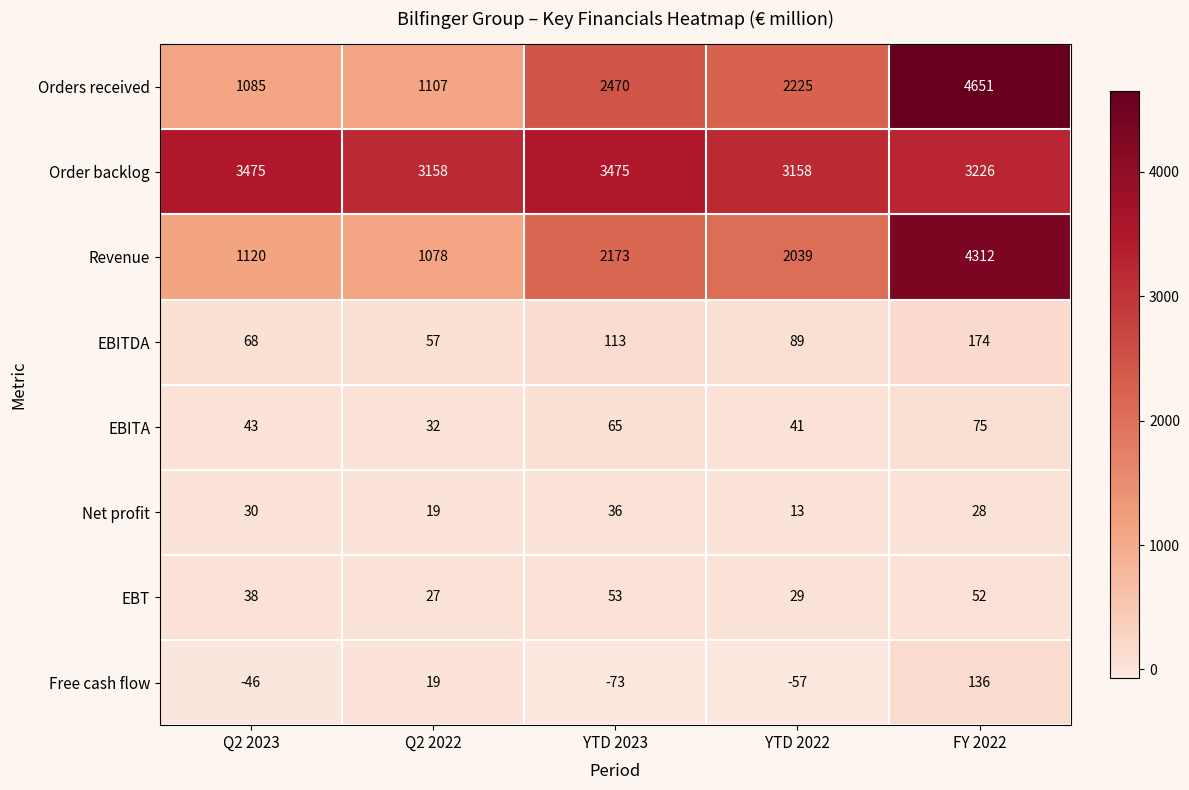

Between Q2 2023 and Q2 2022, which series saw the biggest shift?

Order backlog